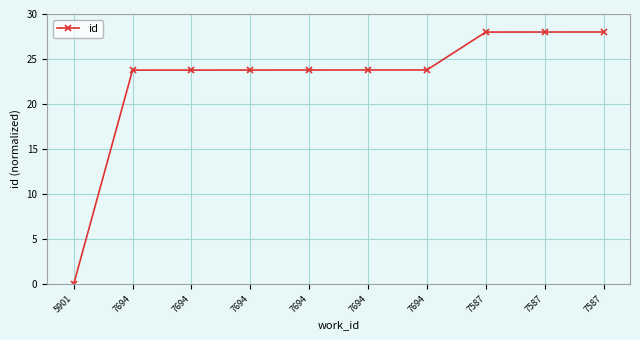

How many lines are shown in the chart?

1